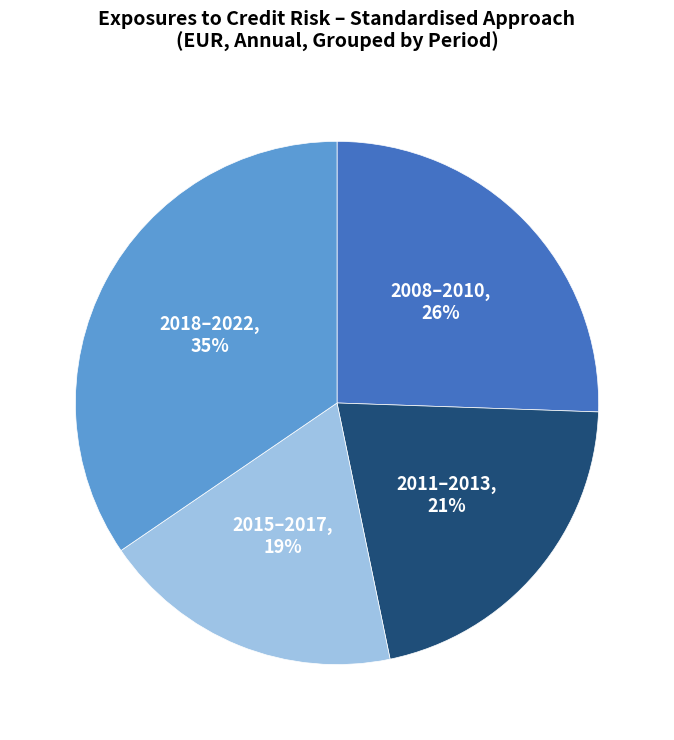

Which category has the biggest portion of the pie?

2018–2022